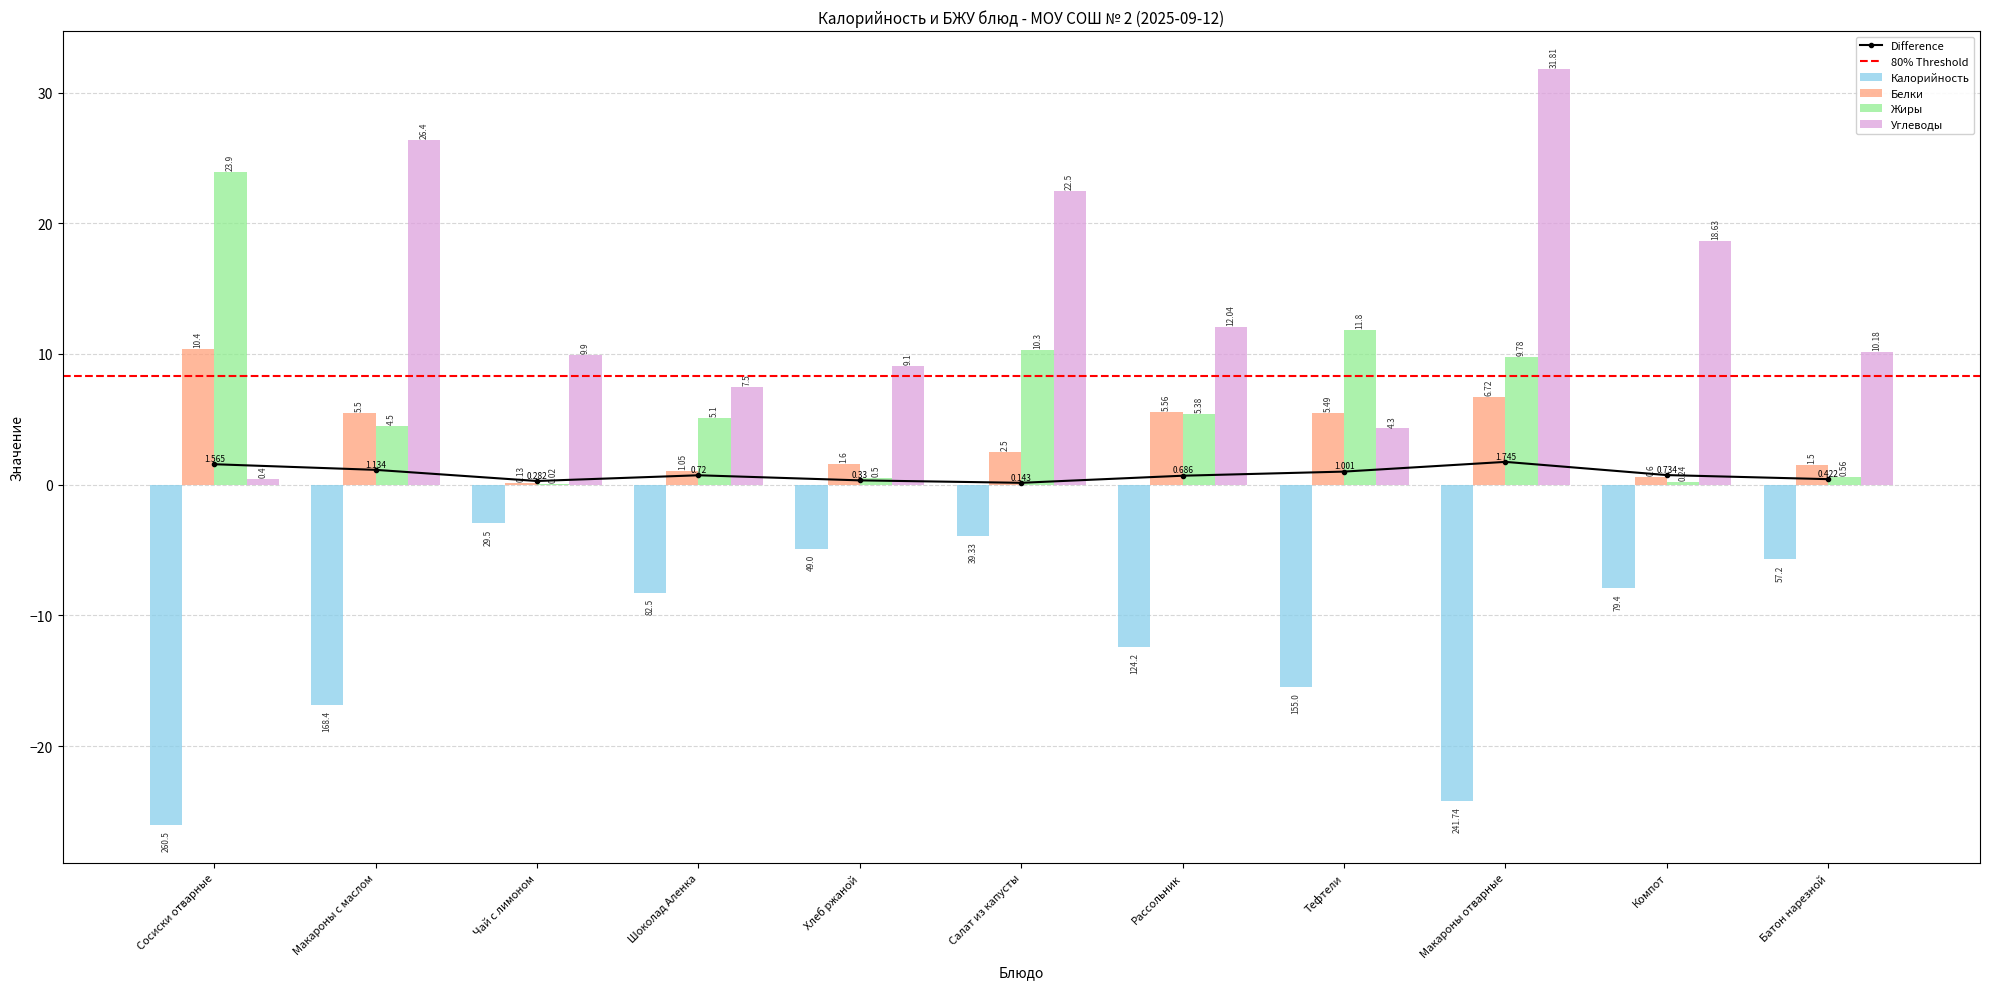

The value of Белки at Макароны отварные is 1.8. True or false?

False